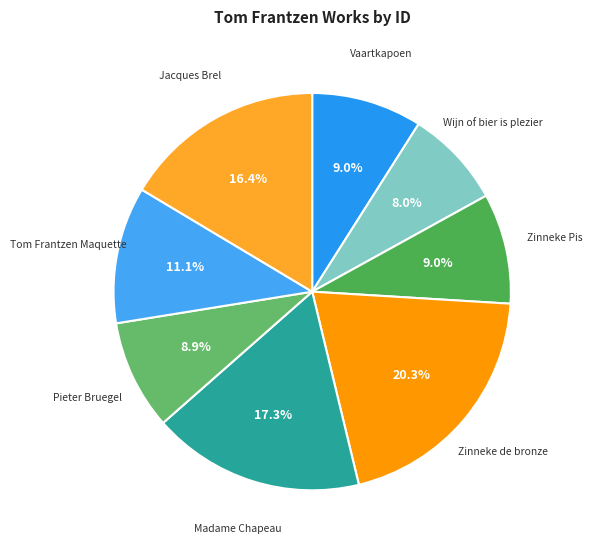

Is it true that Pieter Bruegel is 9% of the pie?

True